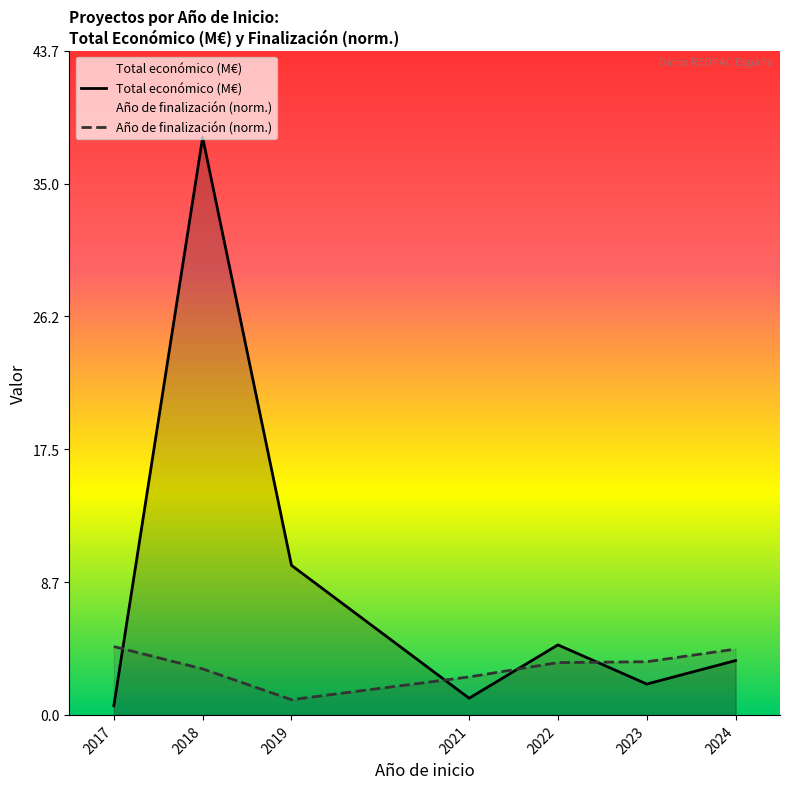

In Total económico (M€), how many points are higher than both neighbors (excluding endpoints)?

2